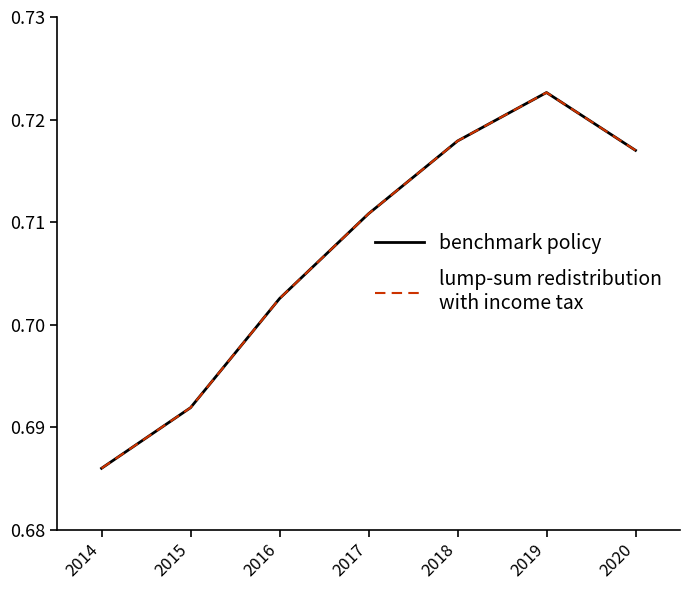

Which label corresponds to the smallest value in the chart?

2014